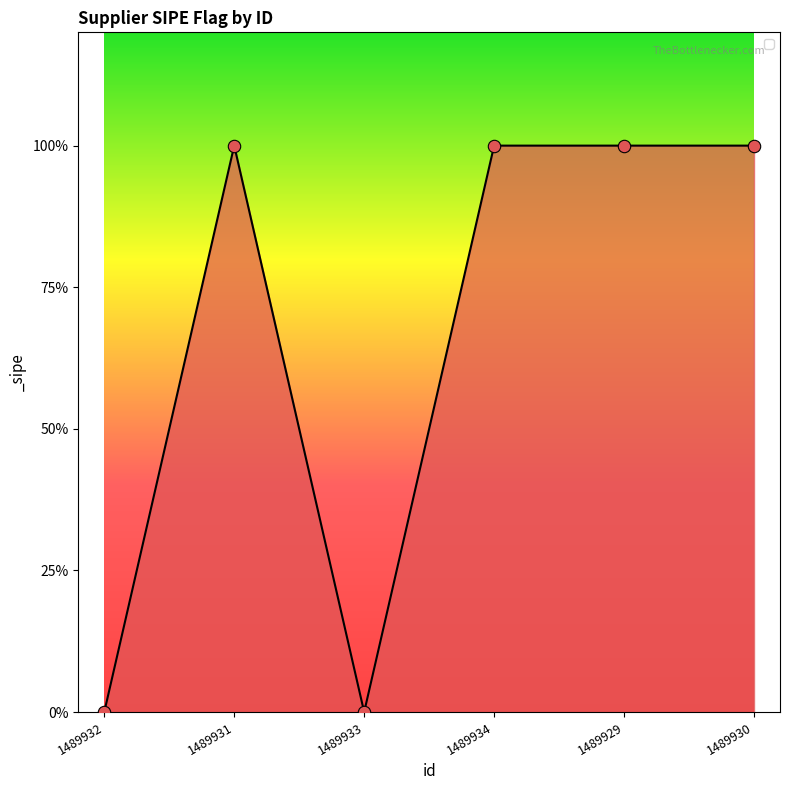

What is the change in value from 1489932 to 1489929?

+1